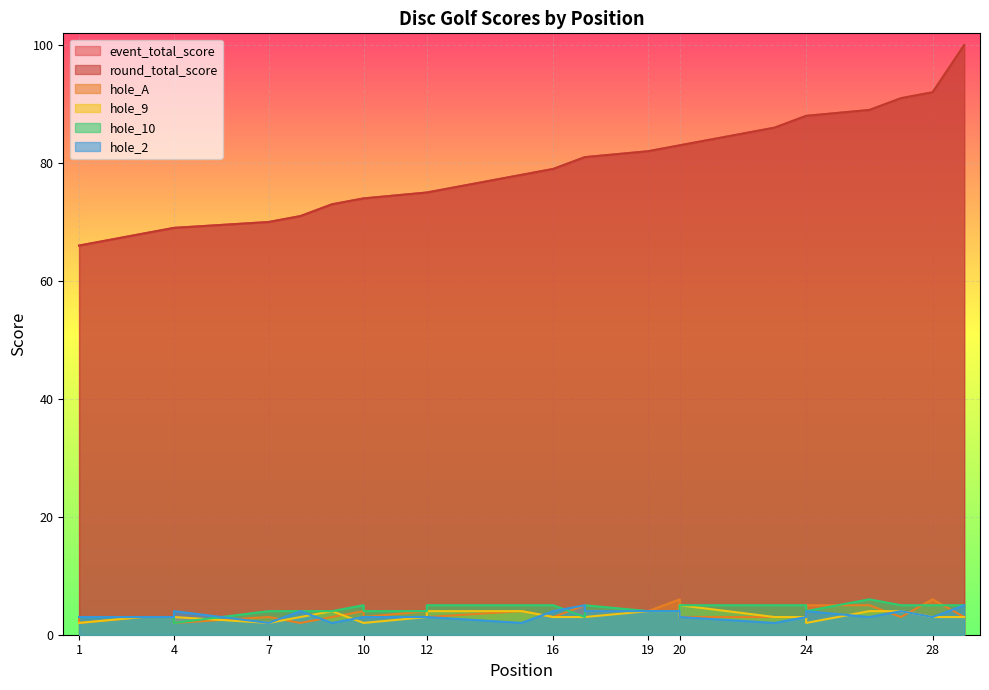

At which category does the chart reach its peak across all series?

29